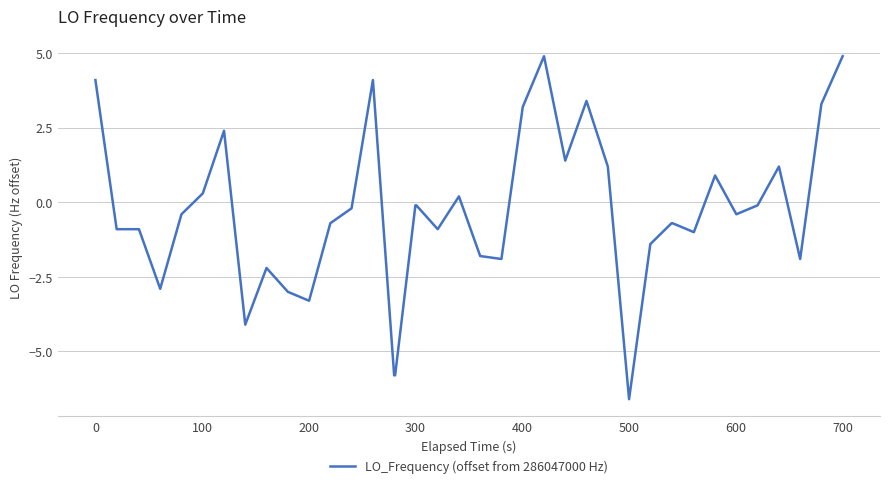

What is the smallest value displayed?

-6.6